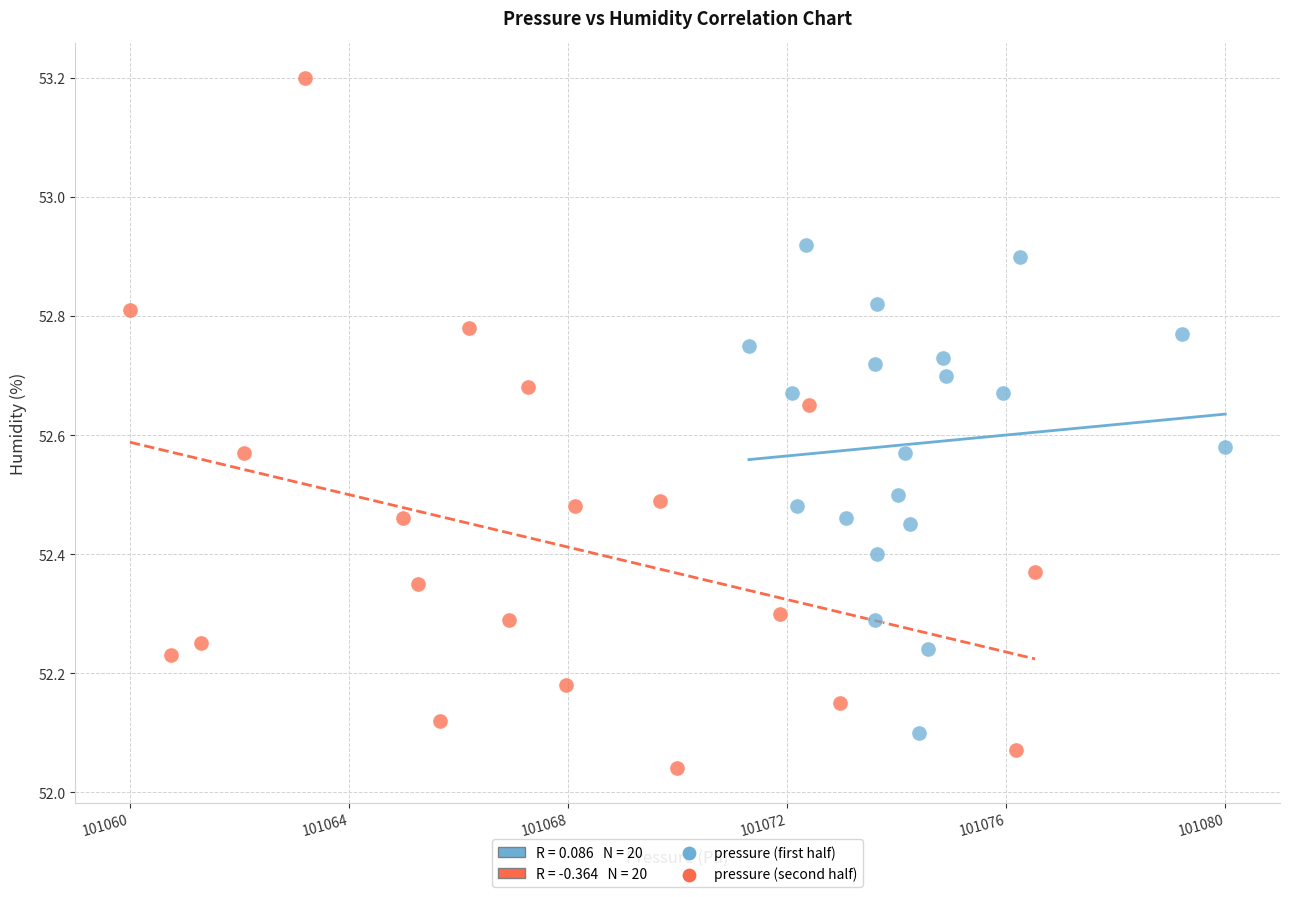

Which series has the largest Y range (max minus min)?

pressure (second half)